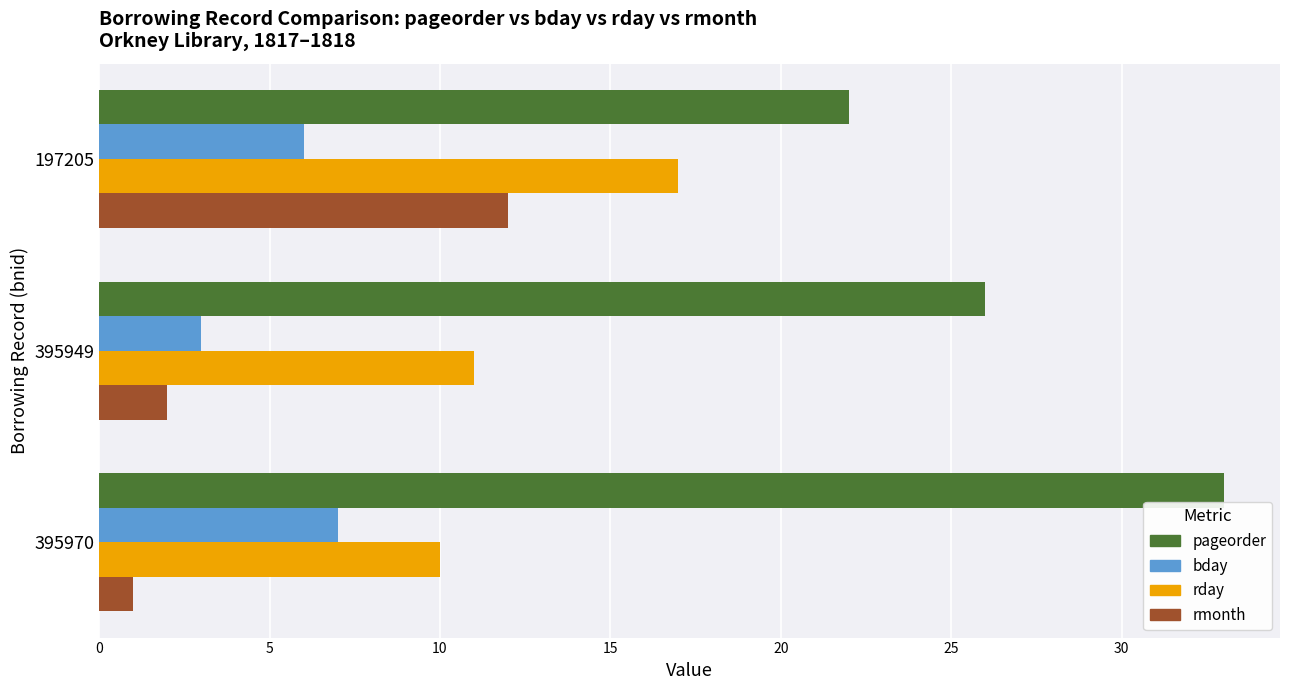

What is the spread (max minus min) of values at 395949?

24